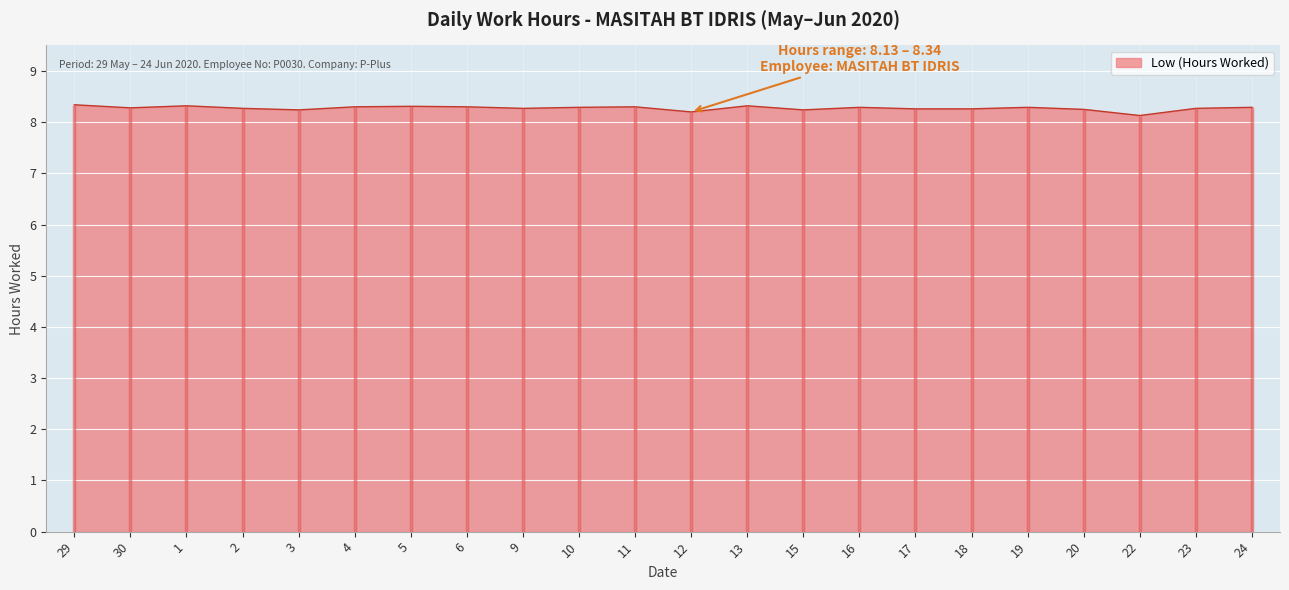

Which category has the highest value across all series?

29